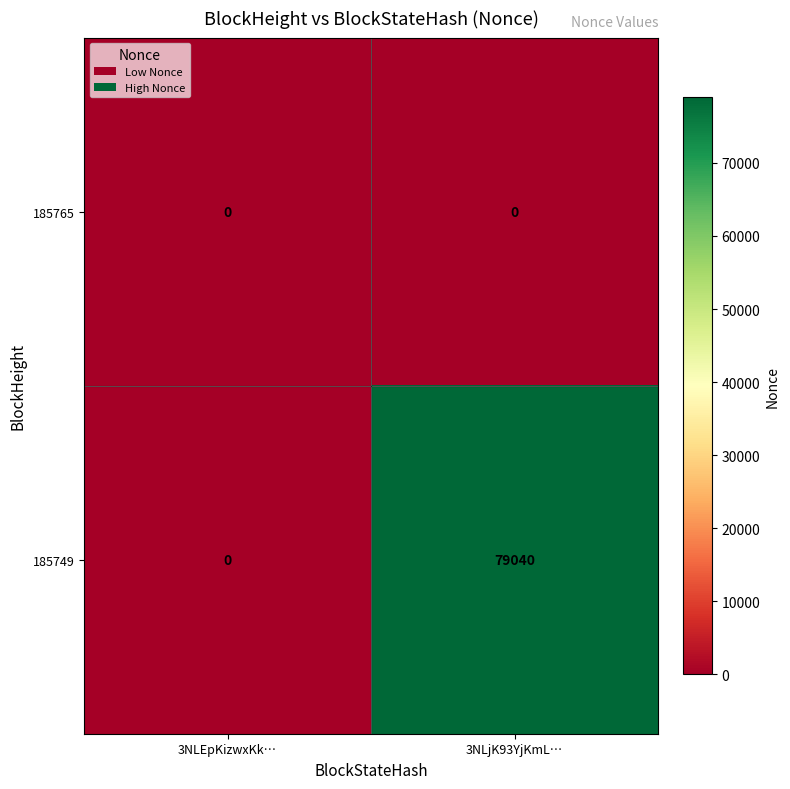

Reading right to left, list all the values displayed in this chart.

185765: 0	0
185749: 79040	0